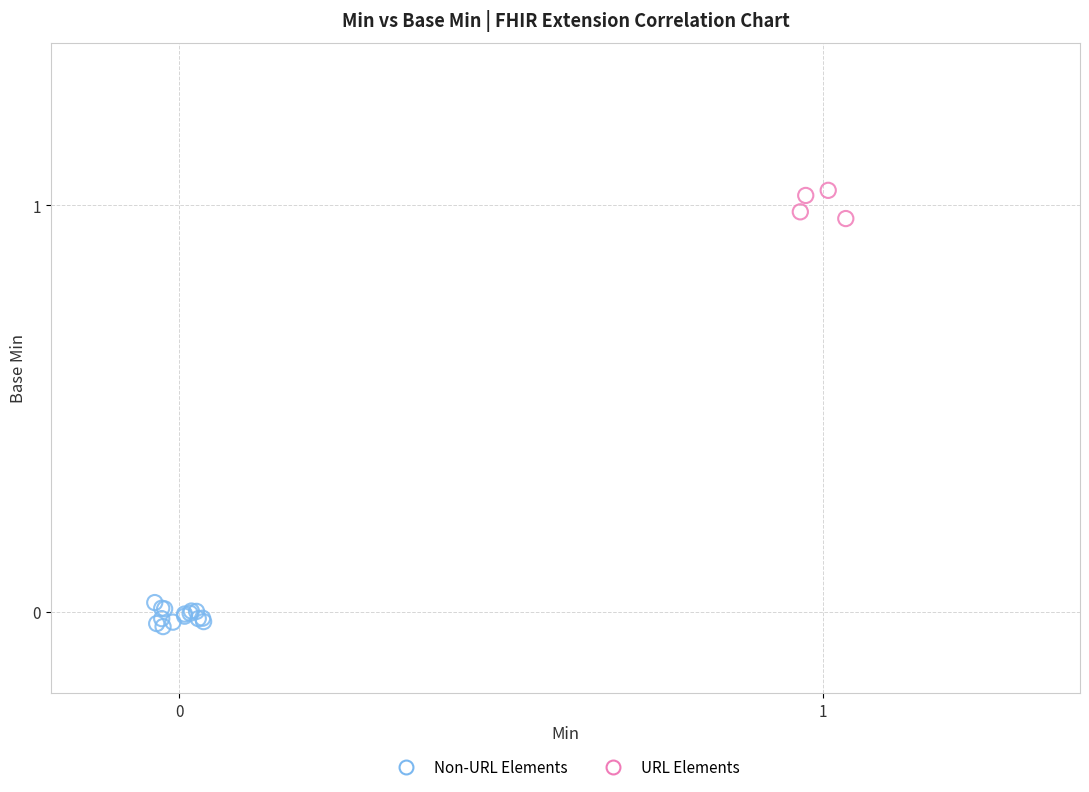

What are all the series names shown in the legend?

Non-URL Elements, URL Elements